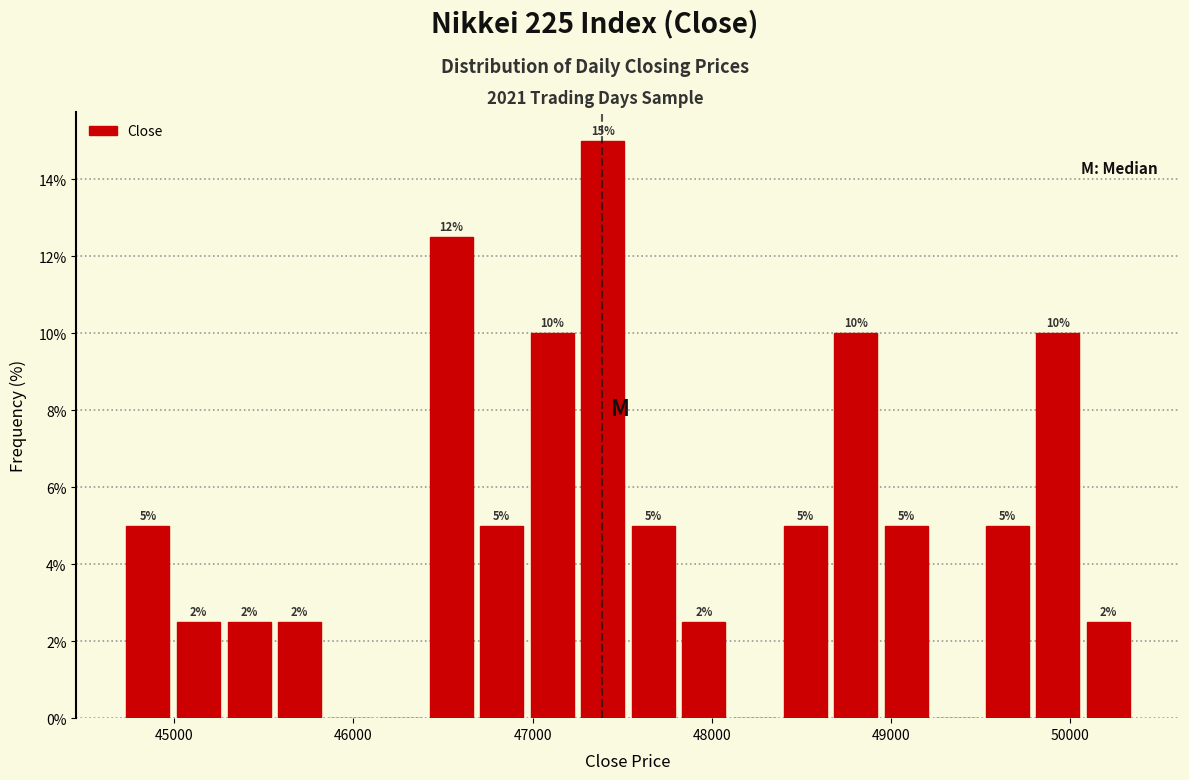

Around what value on the x-axis is the tallest bar? Give the approximate position of its centre, as read against the axis.

47400